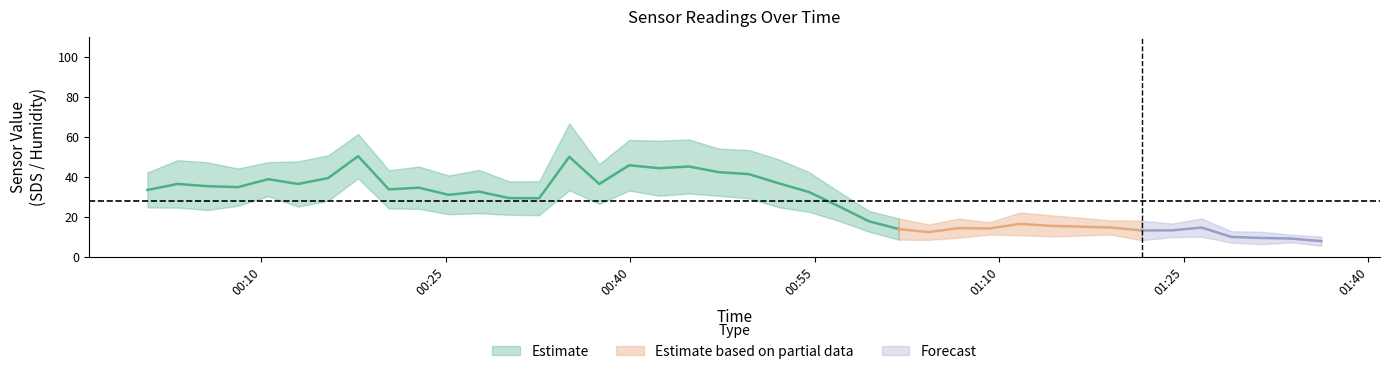

How many data points in SDS_P2 are above 21?

21